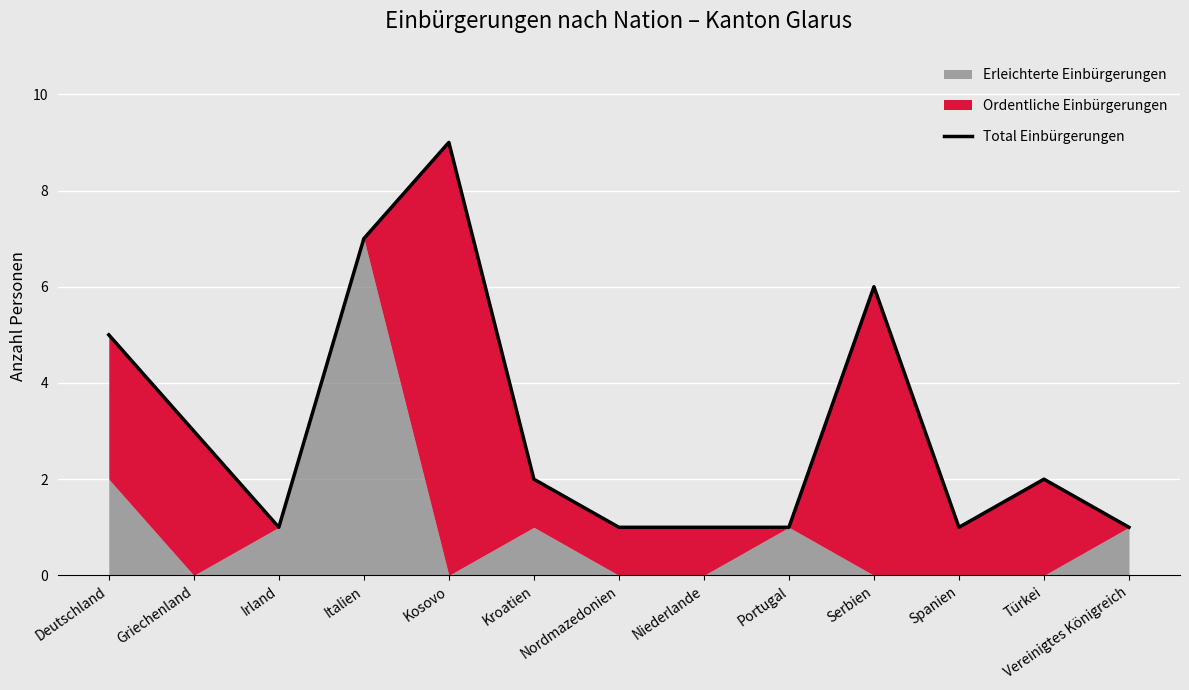

Is it true that the value at Griechenland is 3?

True